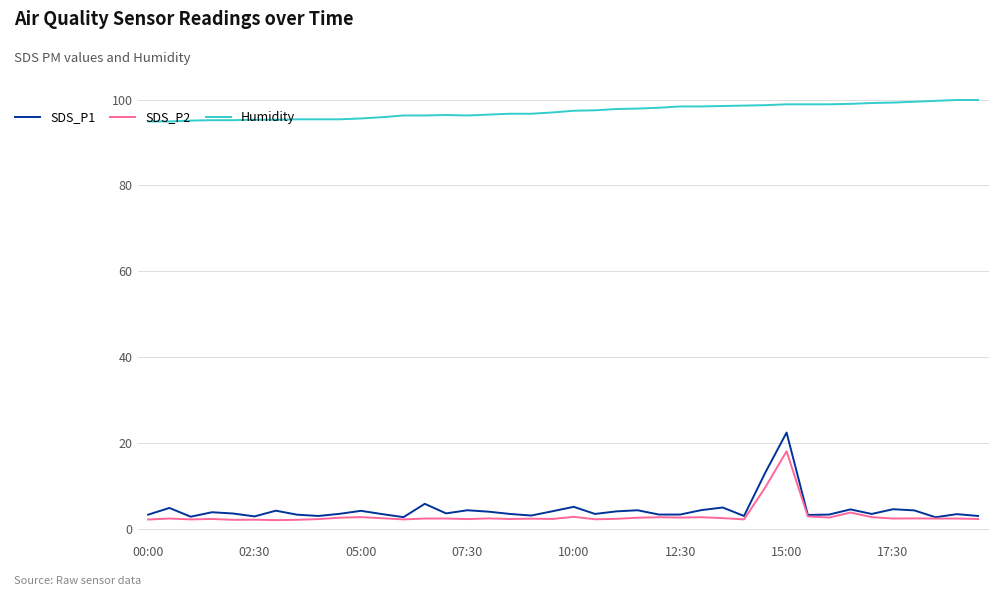

Which series has the largest total across all categories?

Humidity